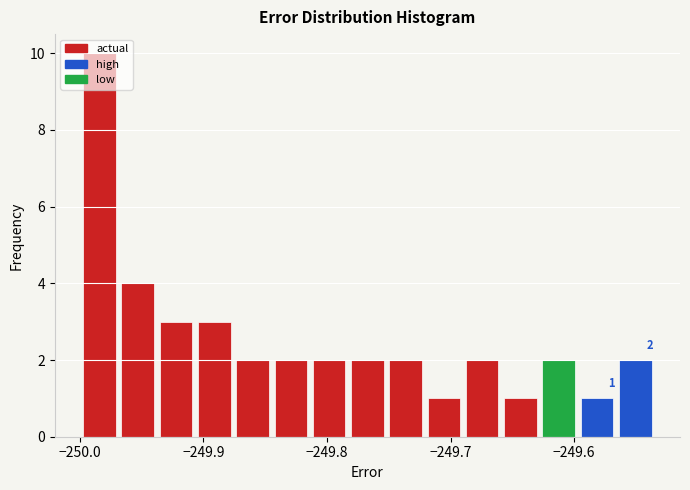

Read against the x-axis, roughly where is the centre of the tallest bar?

-249.98